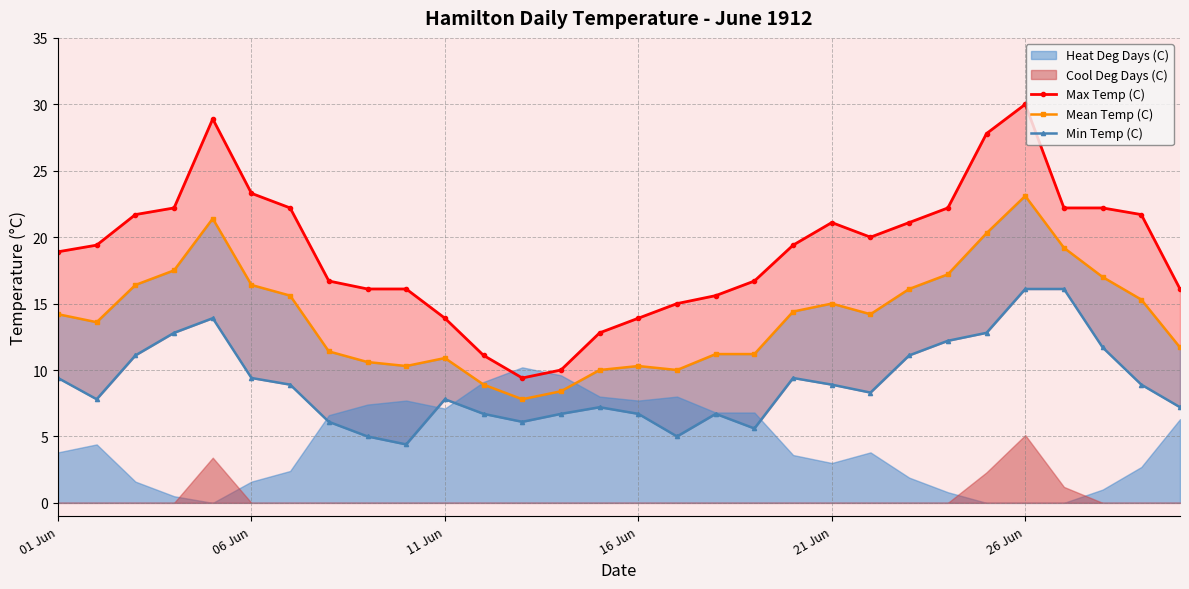

Where is Max Temp (C) nearest to the value 19?

01 Jun